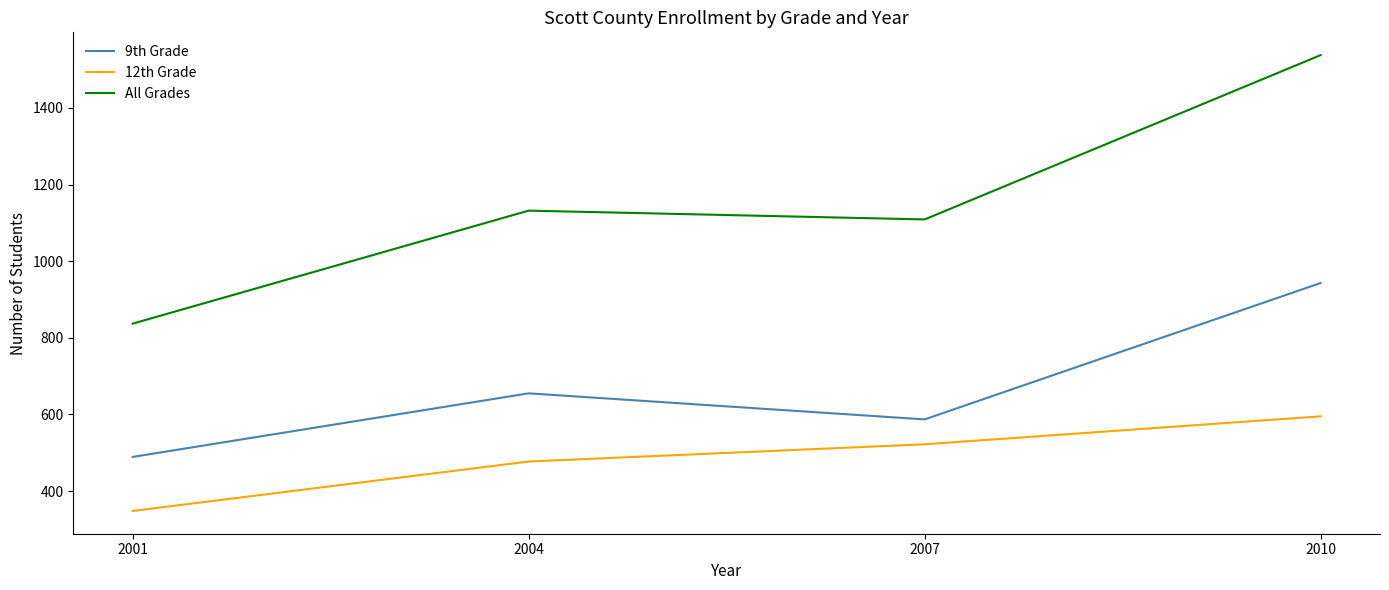

What is the total value across all series at 2010?

3076